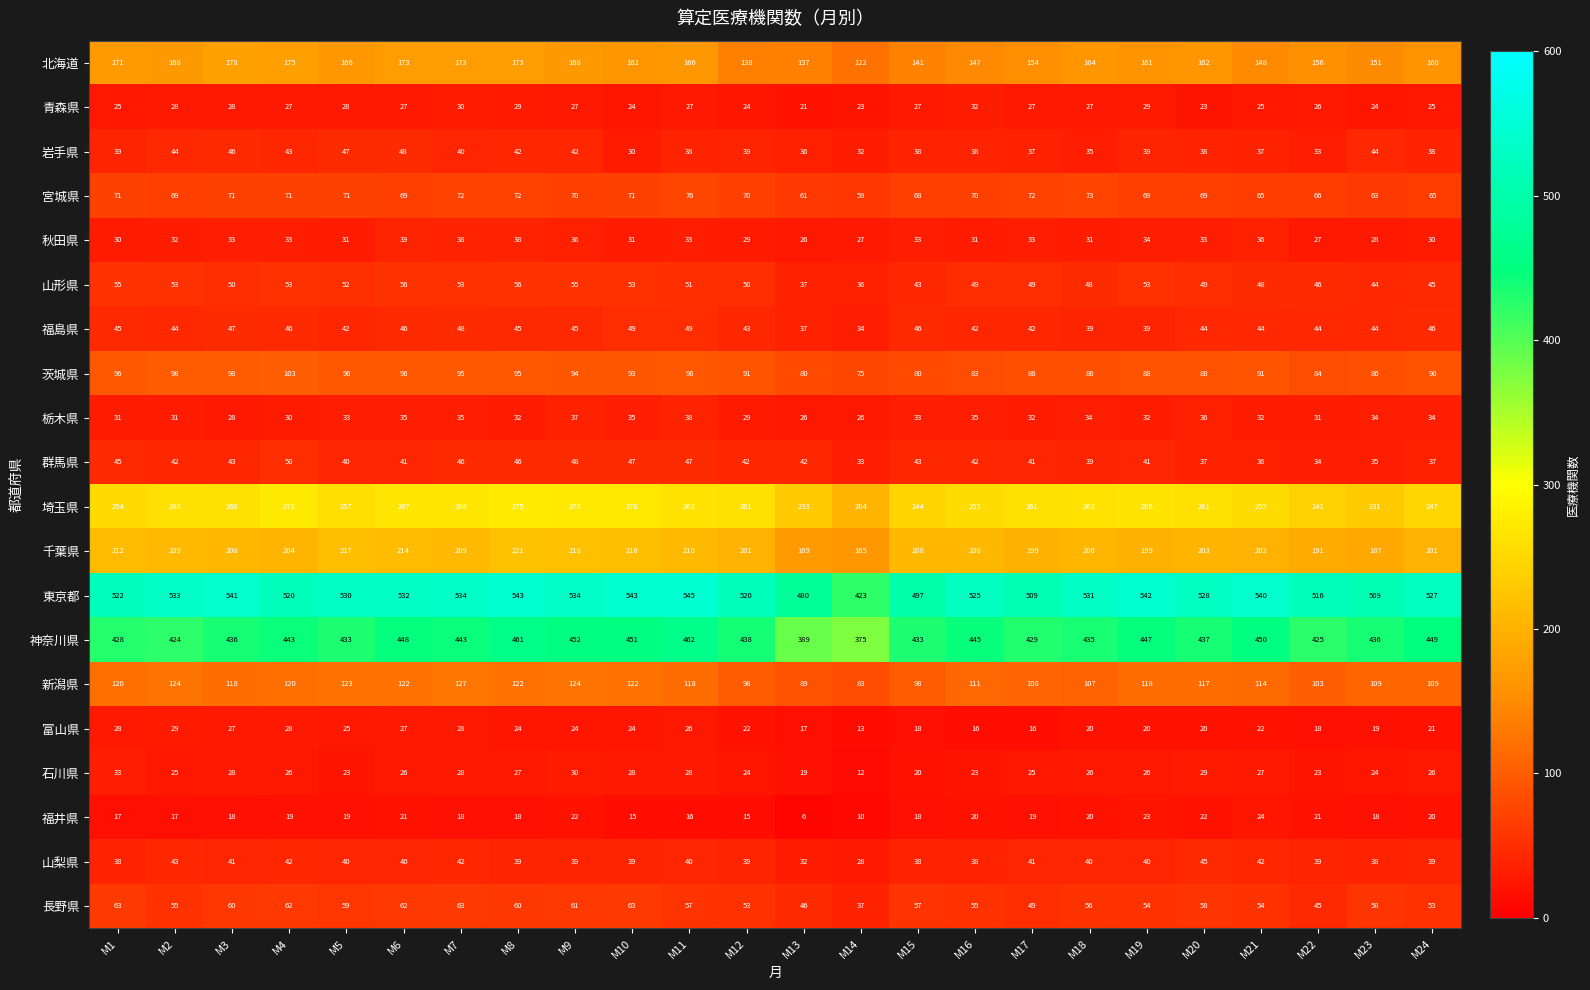

What is the approximate value of 福井県 at M8, to the nearest 10?

20